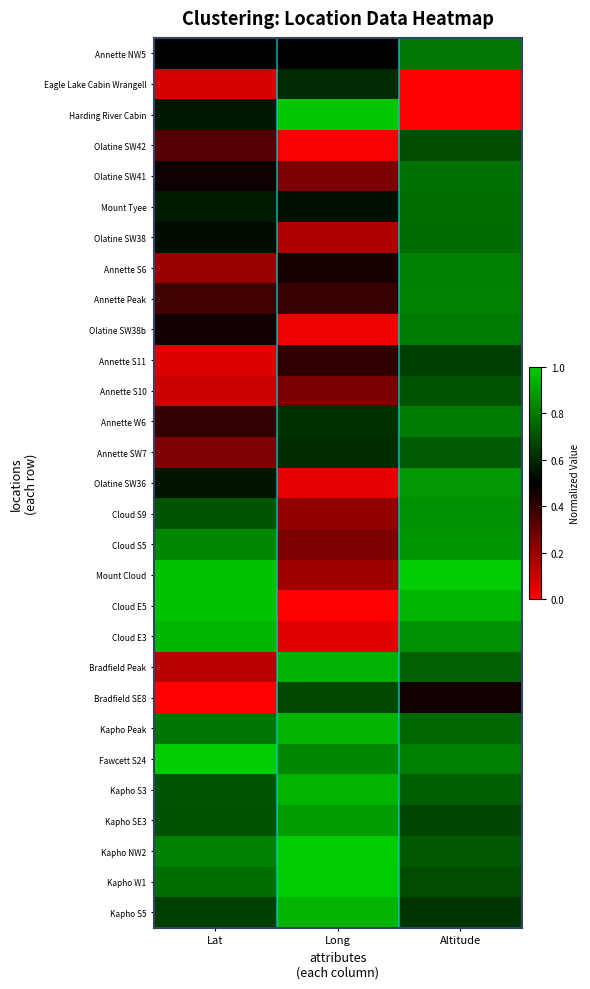

What is the spread (max minus min) of values at Altitude?

1.0